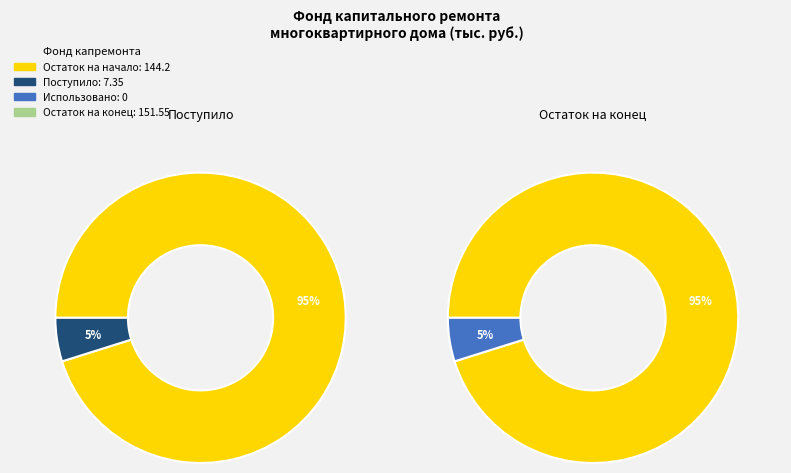

Which slice is the smallest?

Использовано